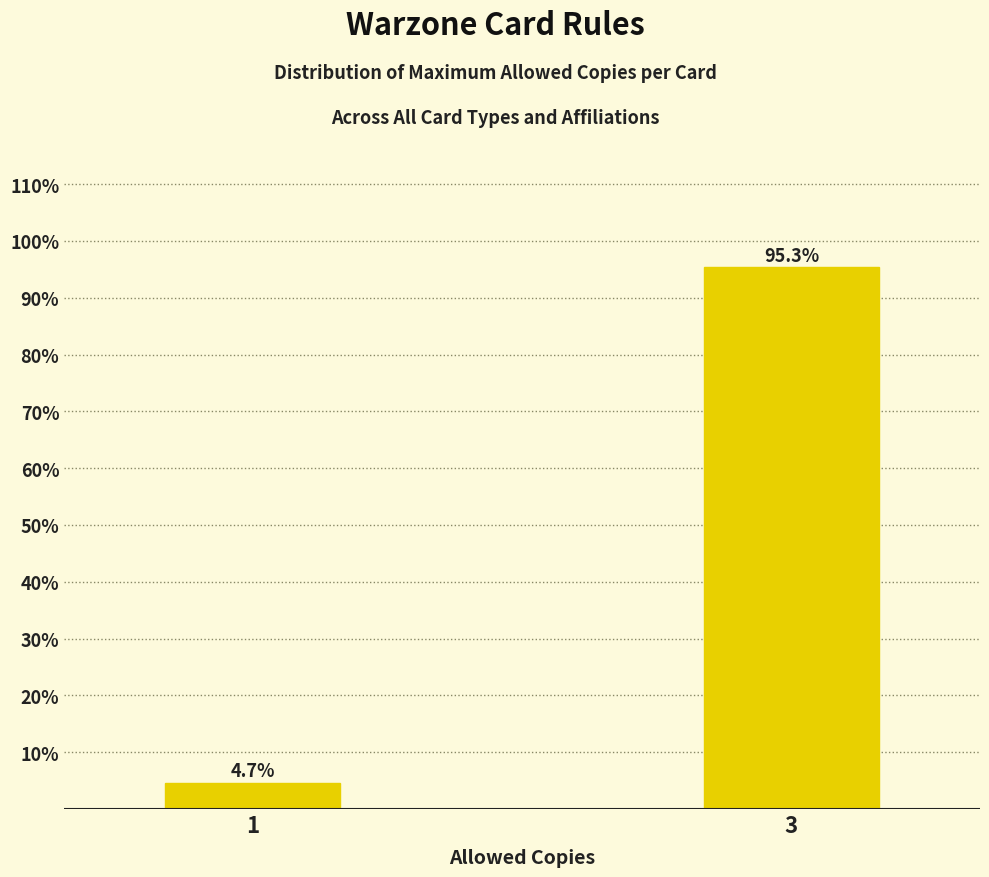

Reading left to right, list all the values displayed in this chart.

1=4.7	3=95.3